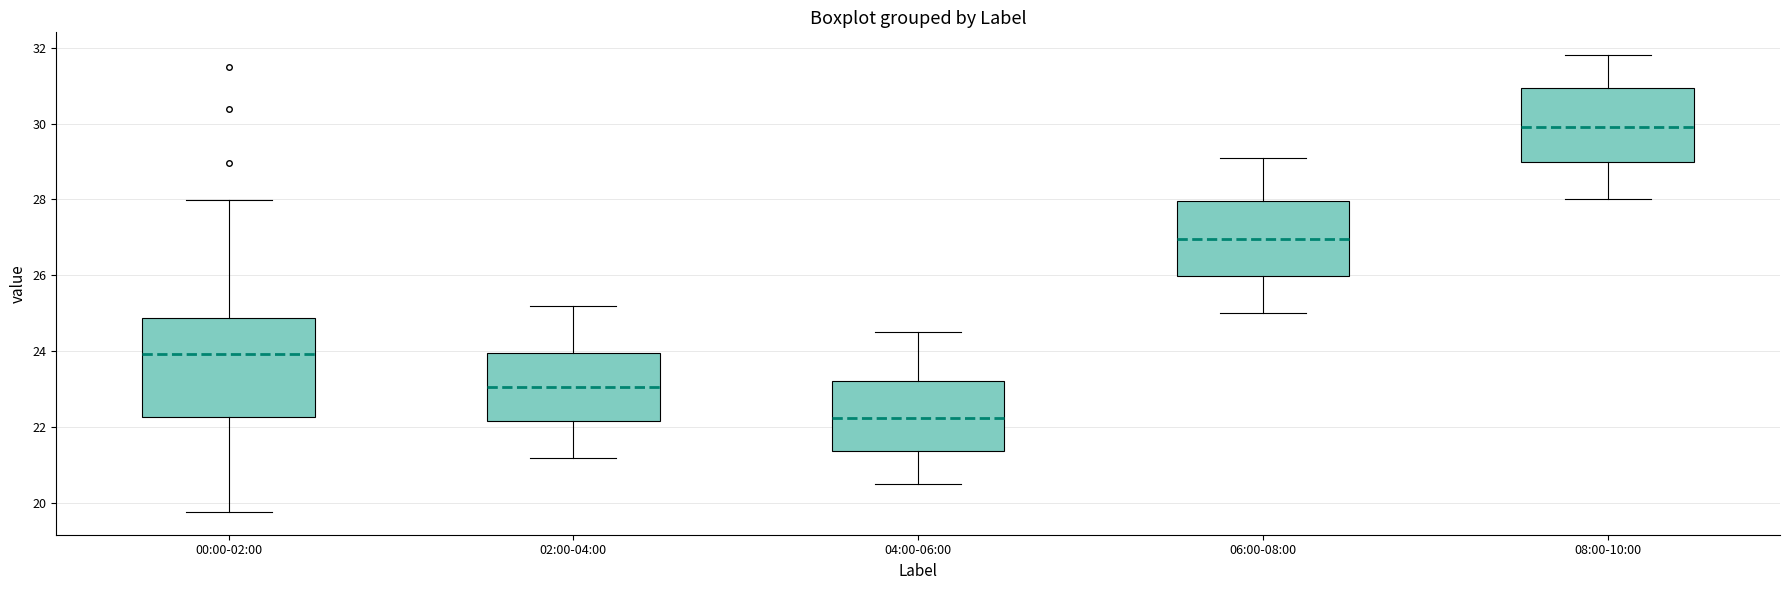

Reading left to right, read every box against the y-axis: the position of its median line, the range the box covers, and the ends of its whiskers. The values are not printed on the chart, so give them approximately, as read against the axis.

00:00-02:00: median 24.0, box 22.2 to 24.8, whiskers 19.8 to 28.0
02:00-04:00: median 23.0, box 22.2 to 24.0, whiskers 21.2 to 25.2
04:00-06:00: median 22.2, box 21.4 to 23.2, whiskers 20.6 to 24.6
06:00-08:00: median 27.0, box 26.0 to 28.0, whiskers 25.0 to 29.2
08:00-10:00: median 30.0, box 29.0 to 31.0, whiskers 28.0 to 31.8